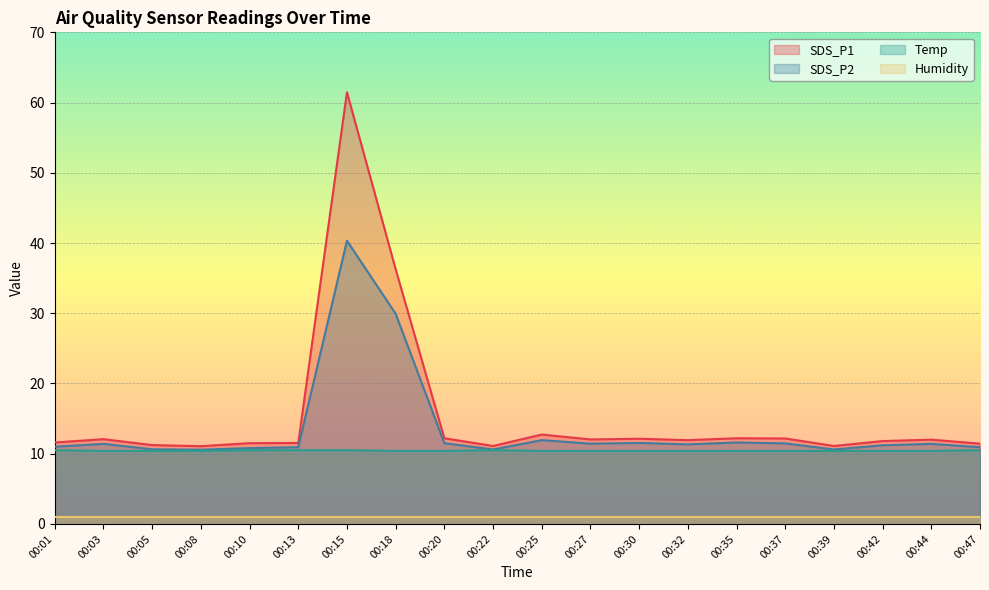

How many distinct data groups are displayed?

4